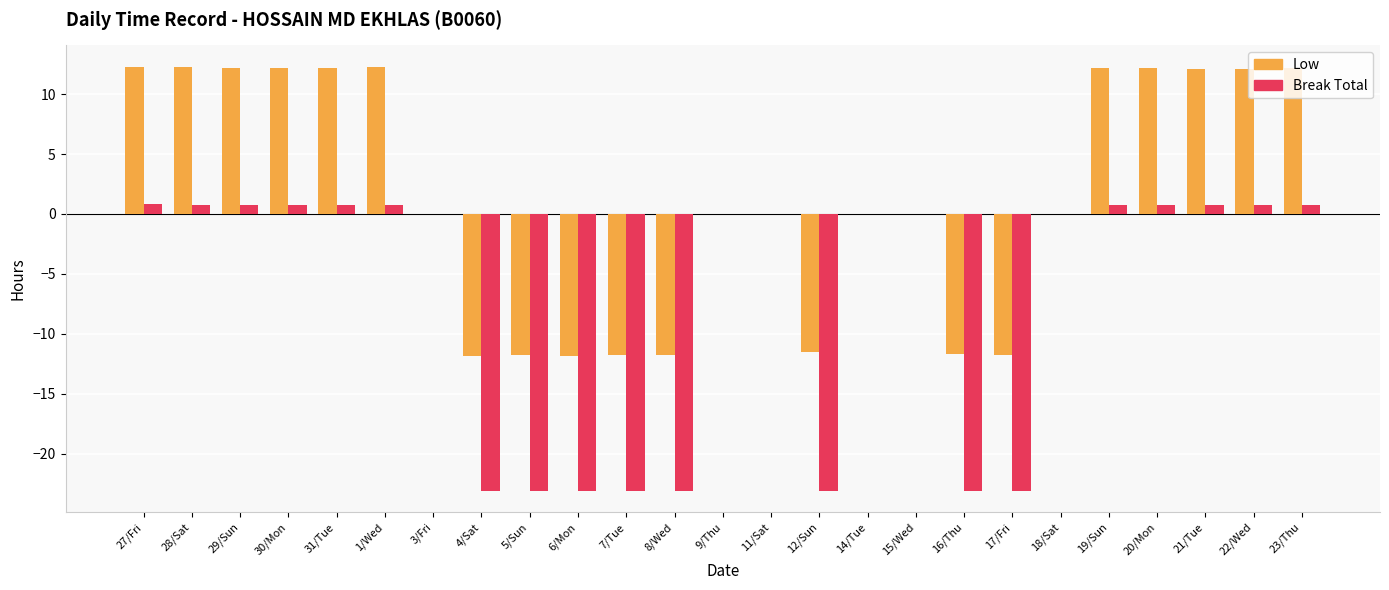

What is the greatest value displayed?

12.3